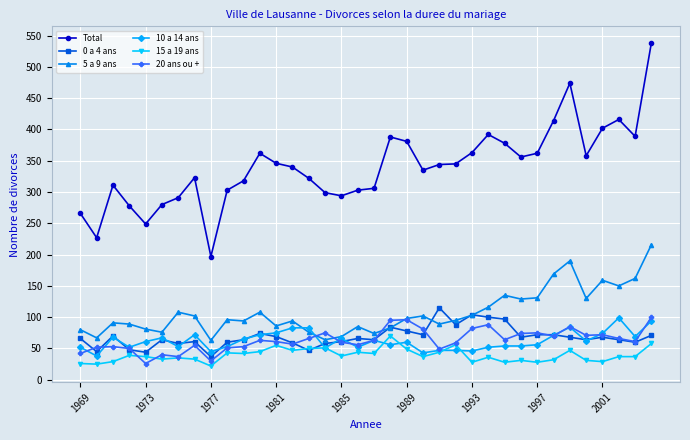

Which series has the largest total across all categories?

Total